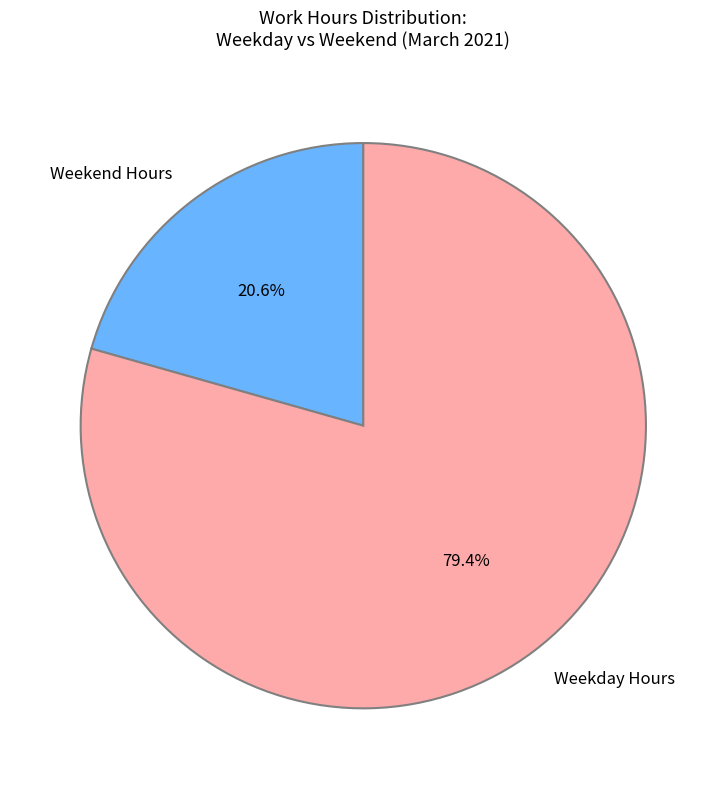

Which category has the biggest portion of the pie?

Weekday Hours